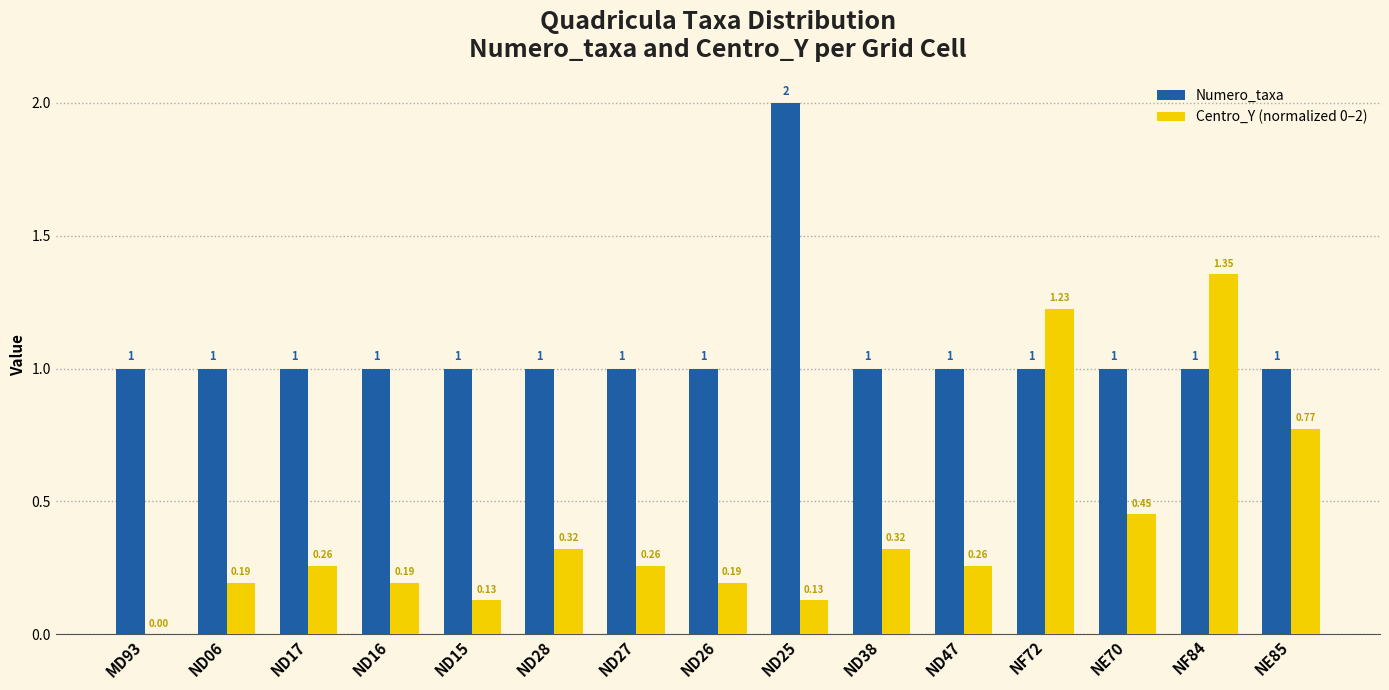

Which series changed the most between ND25 and ND38?

Numero_taxa